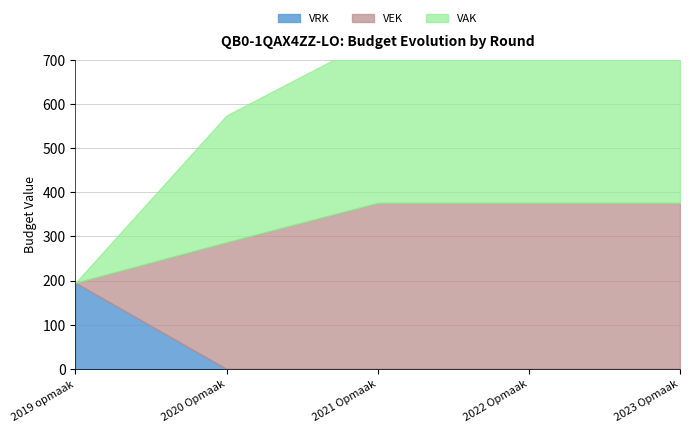

What is the difference between the second highest and minimum values in the VAK (uitvoering) series?

100